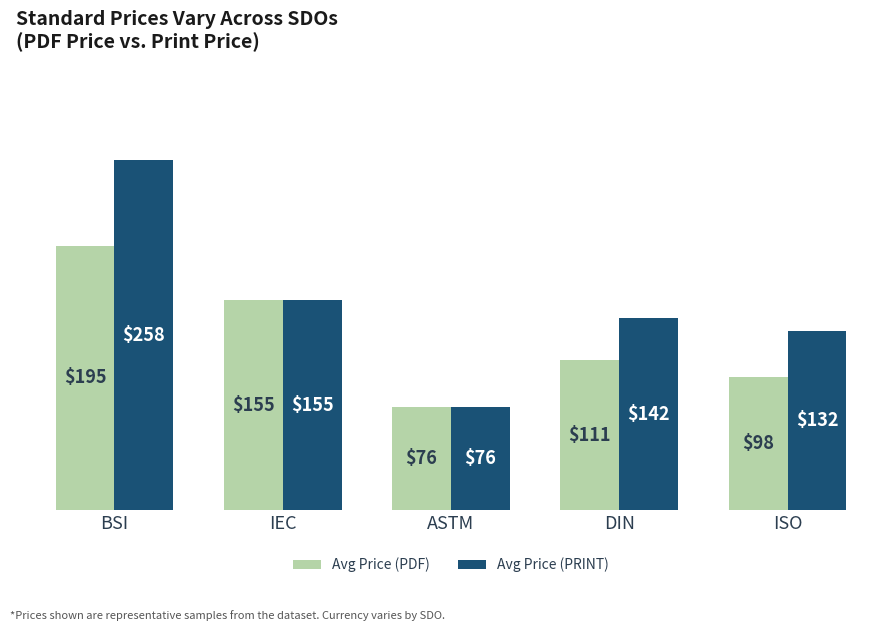

How many values in the Avg Price (PDF) series exceed 110?

3